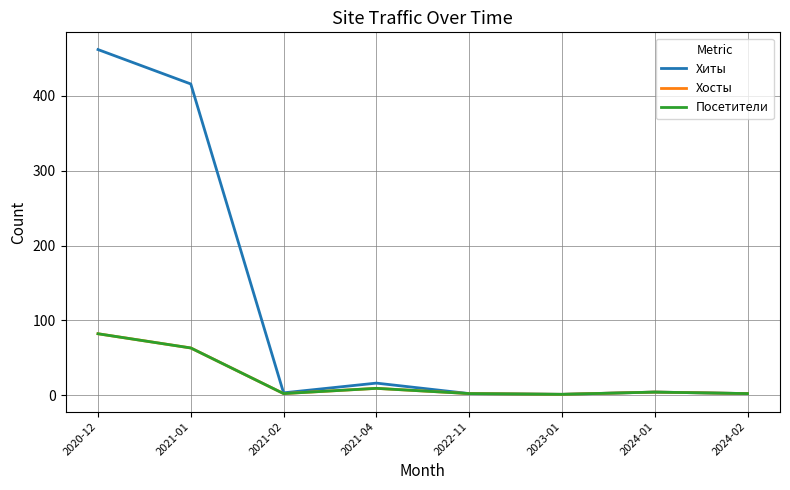

Does the chart display data point markers on the line(s)?

No